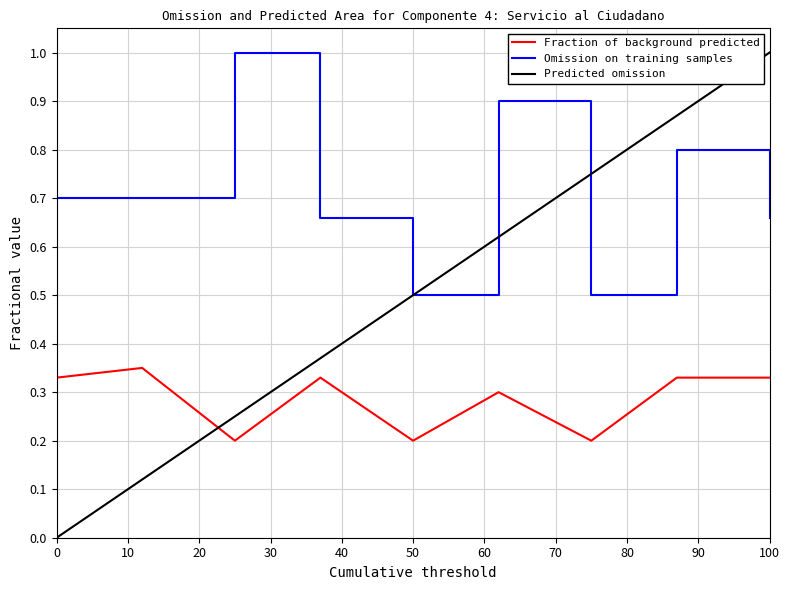

Which series has the widest spread of values?

Predicted omission